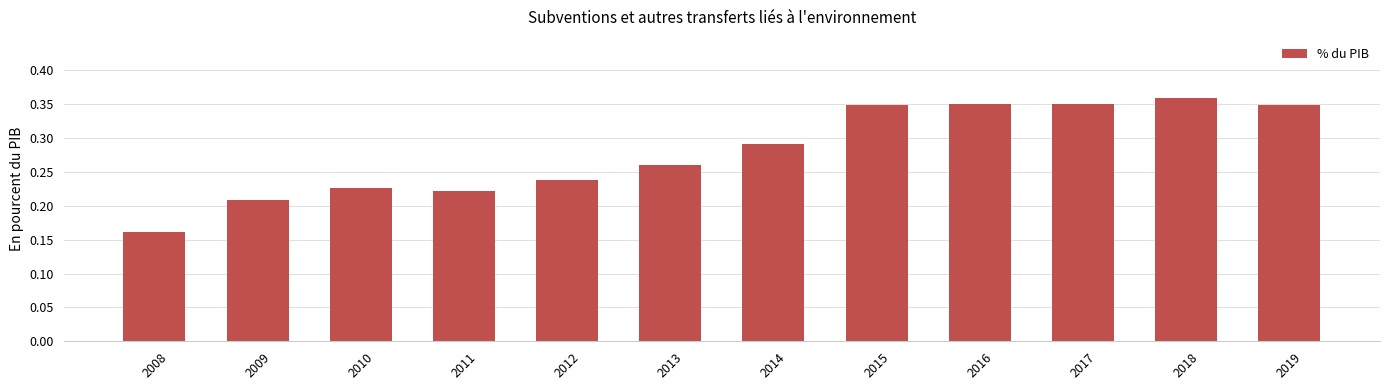

How many values are between 0 and 1?

12